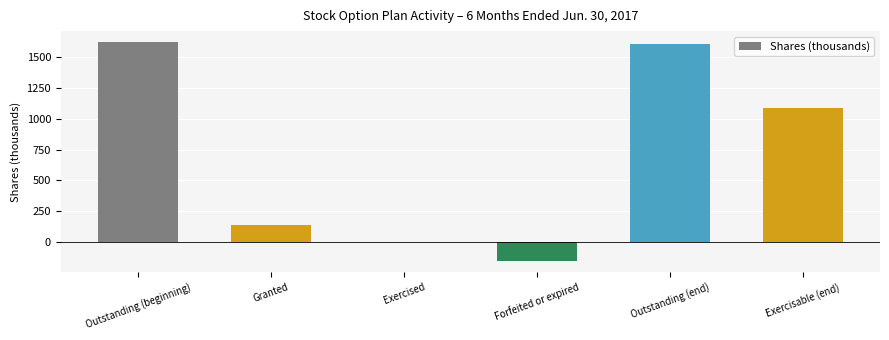

Does the chart contain stacked bars?

No